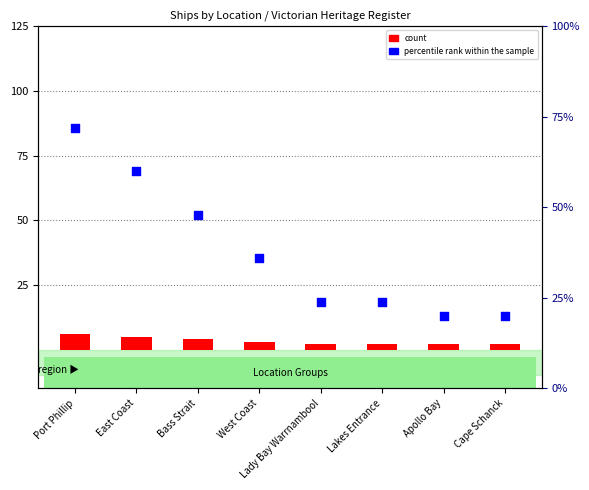

What is the total value across all series at Port Phillip?

78